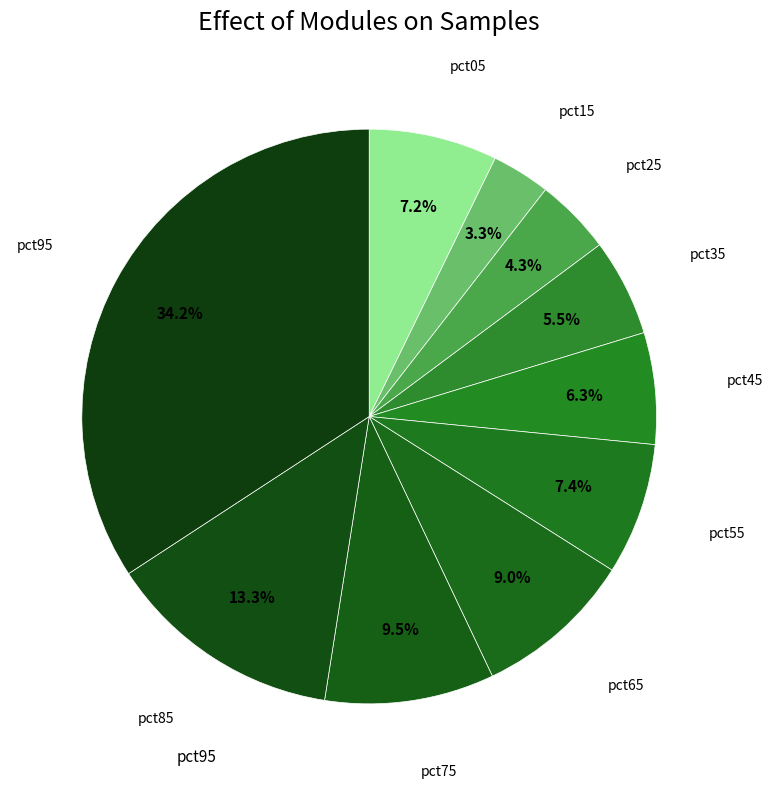

Count the number of slices in the pie.

10